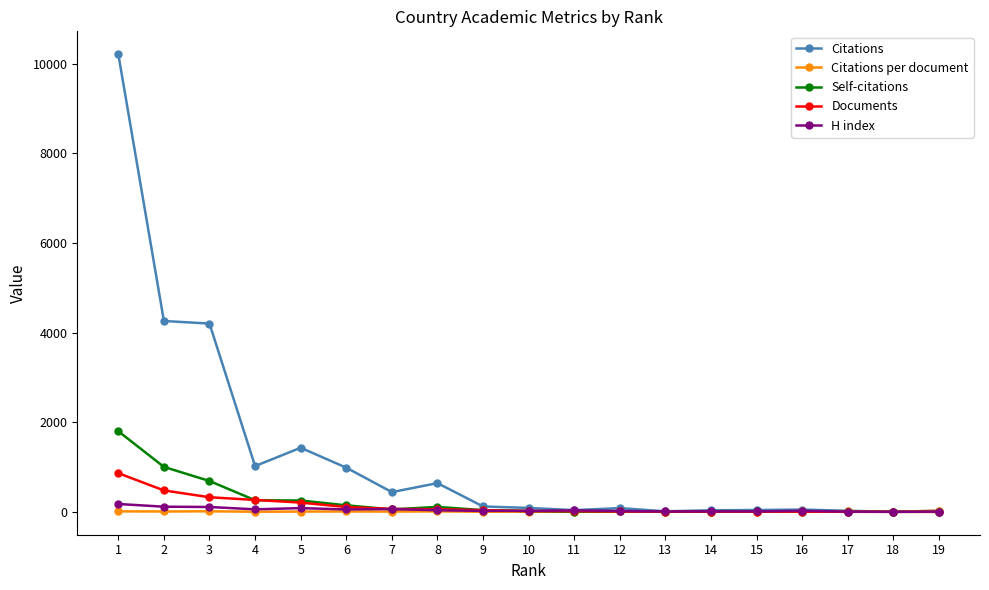

What is the total value across all series at 1?

13064.8